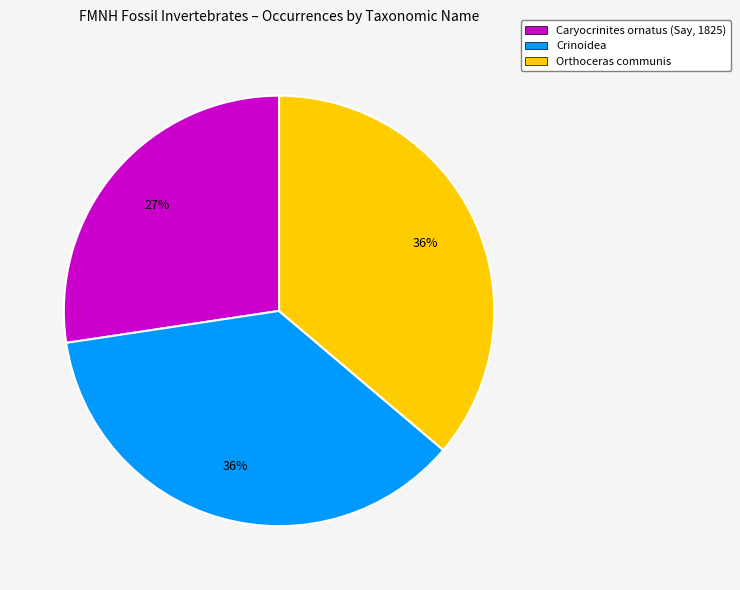

Do Orthoceras communis and Caryocrinites ornatus (Say, 1825) together represent more than half of the pie?

Yes